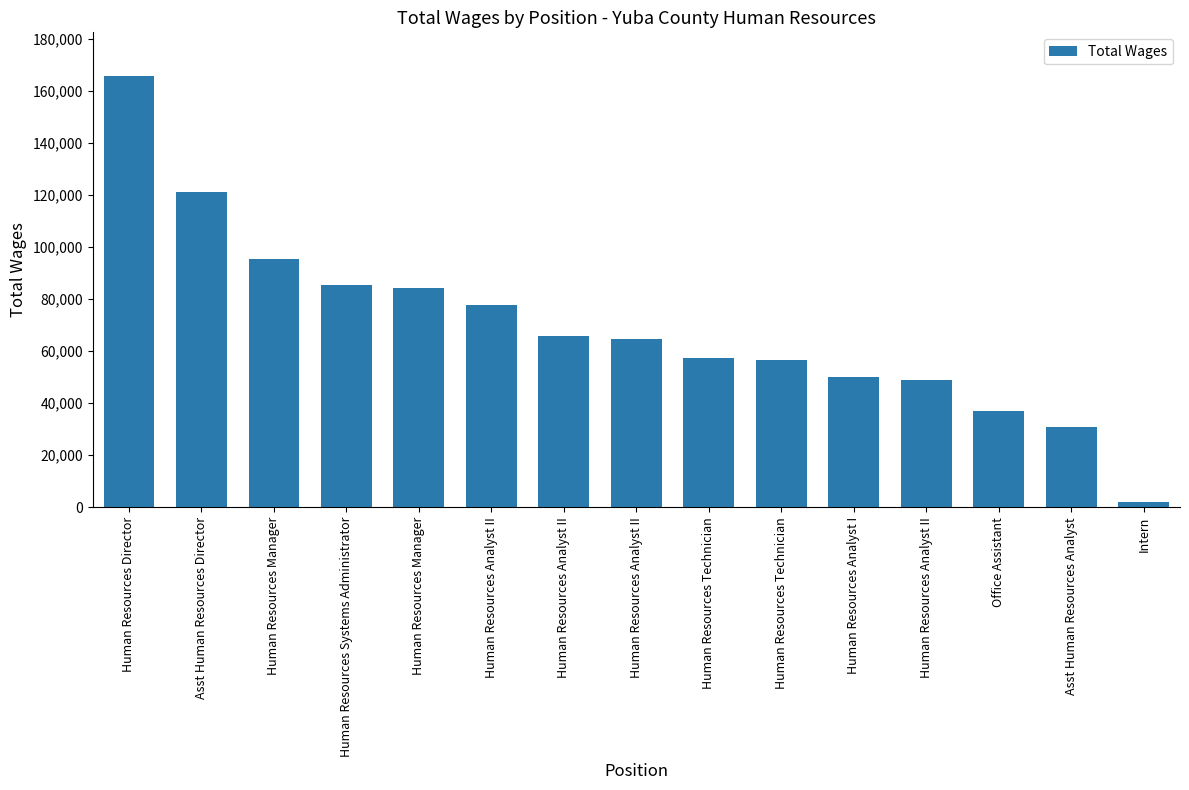

How many data points are less than 64807?

7